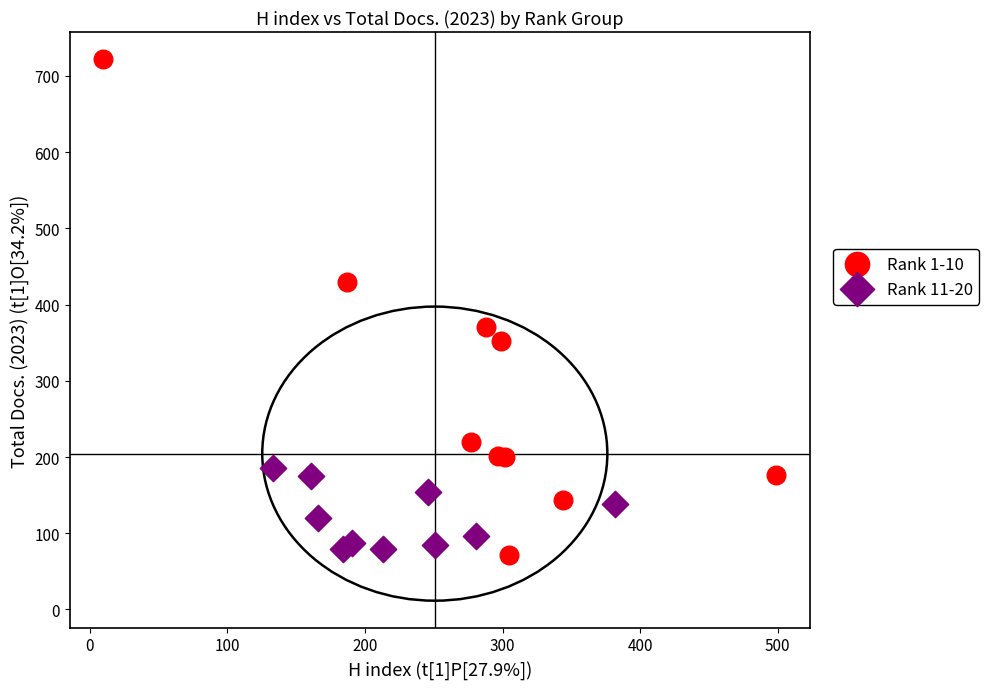

Which series contains the highest Y value?

Rank 1-10